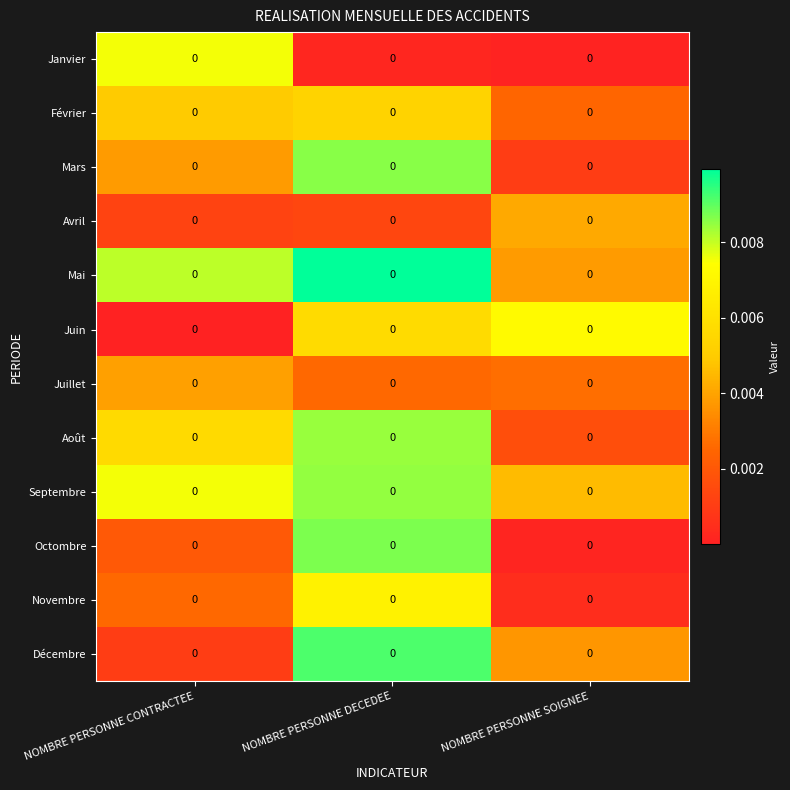

Which label corresponds to the largest value in the chart?

NOMBRE PERSONNE DECEDEE